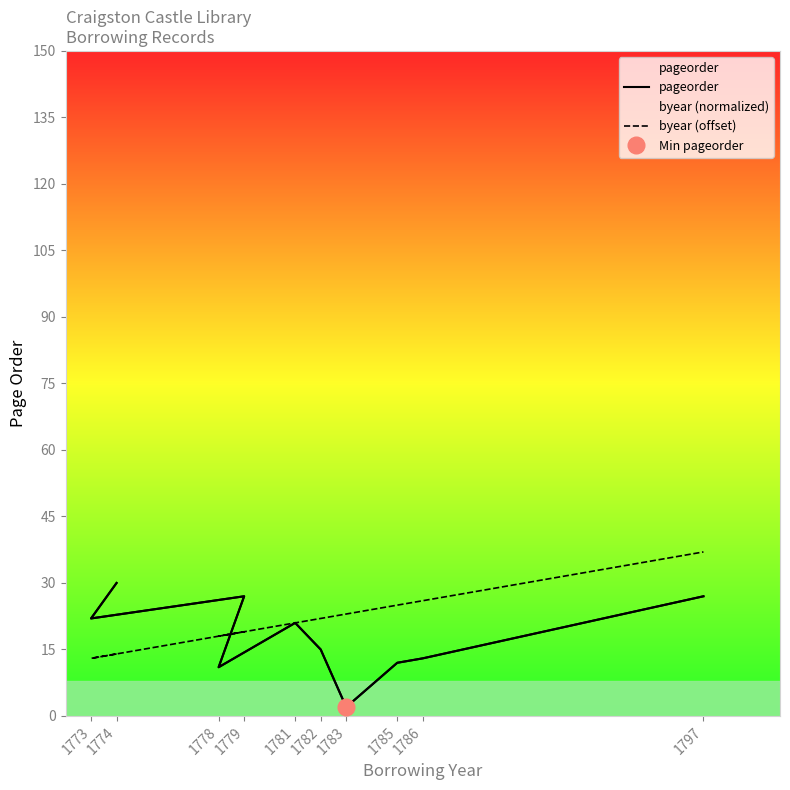

What is the difference between the second highest and minimum values in the pageorder series?

25